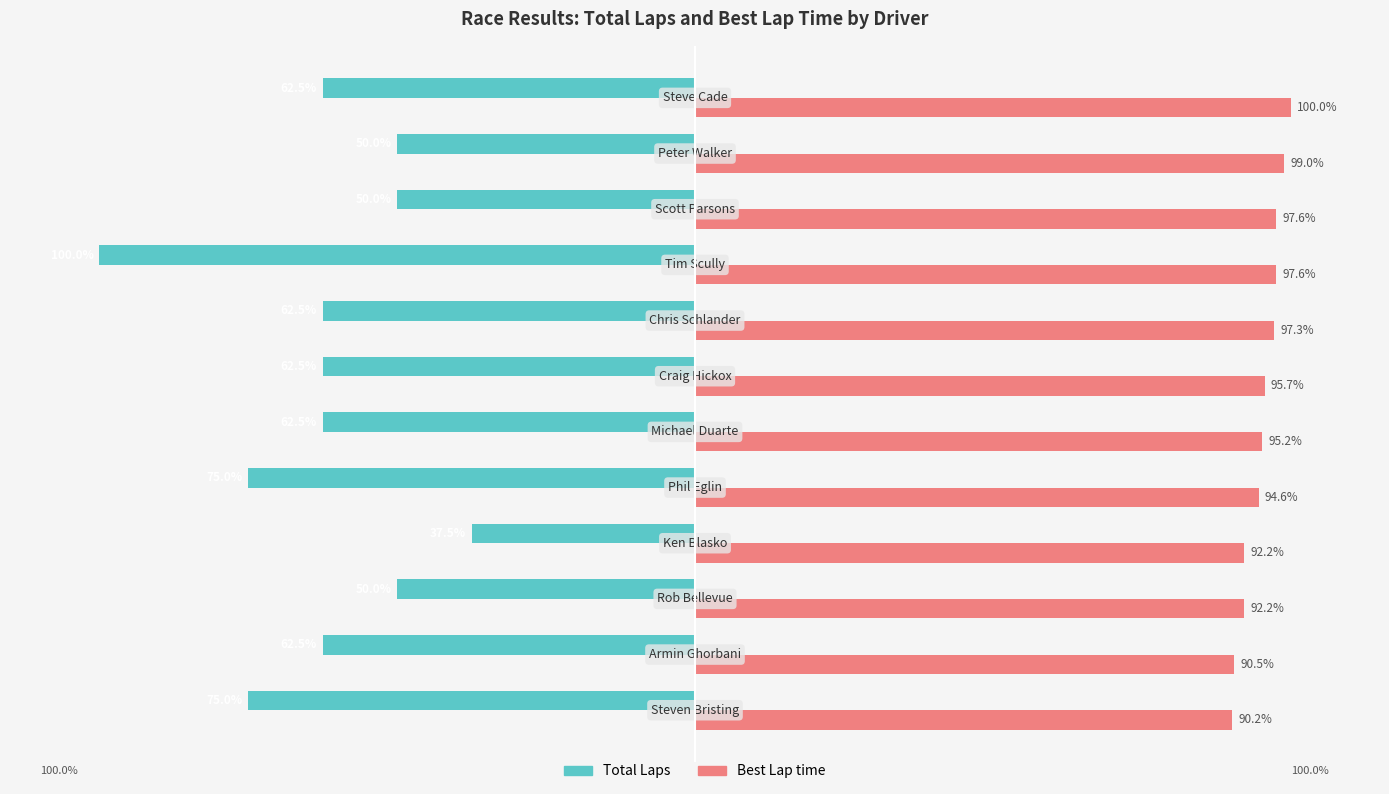

Which series has the largest total across all categories?

Best Lap time